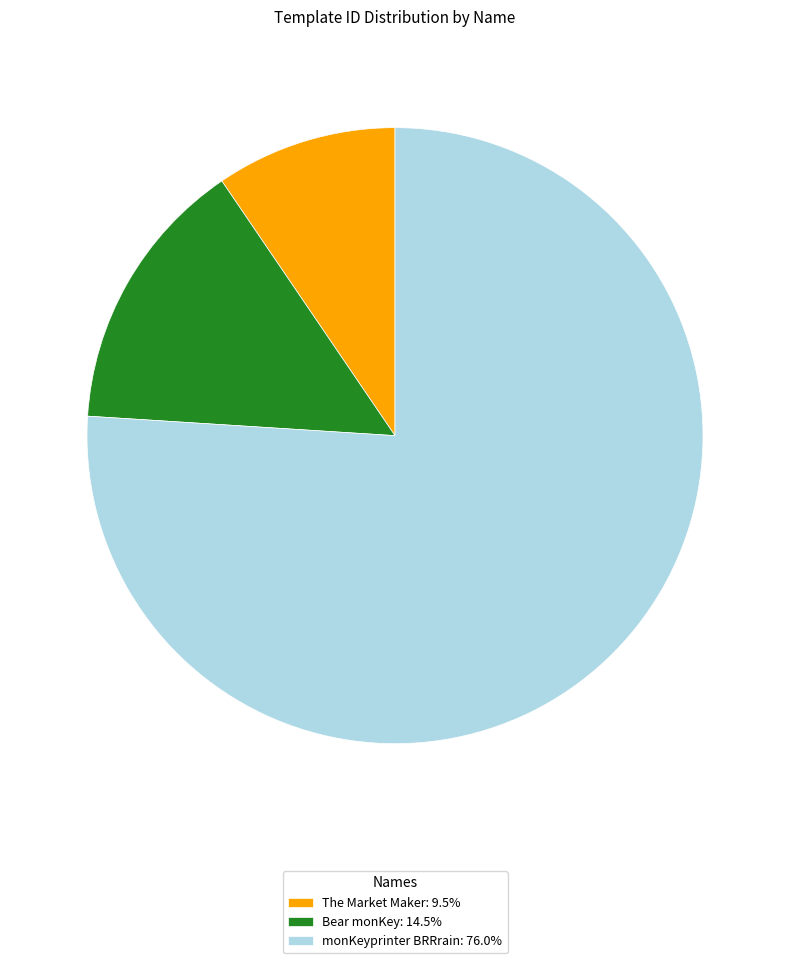

How many segments does this pie chart have?

3